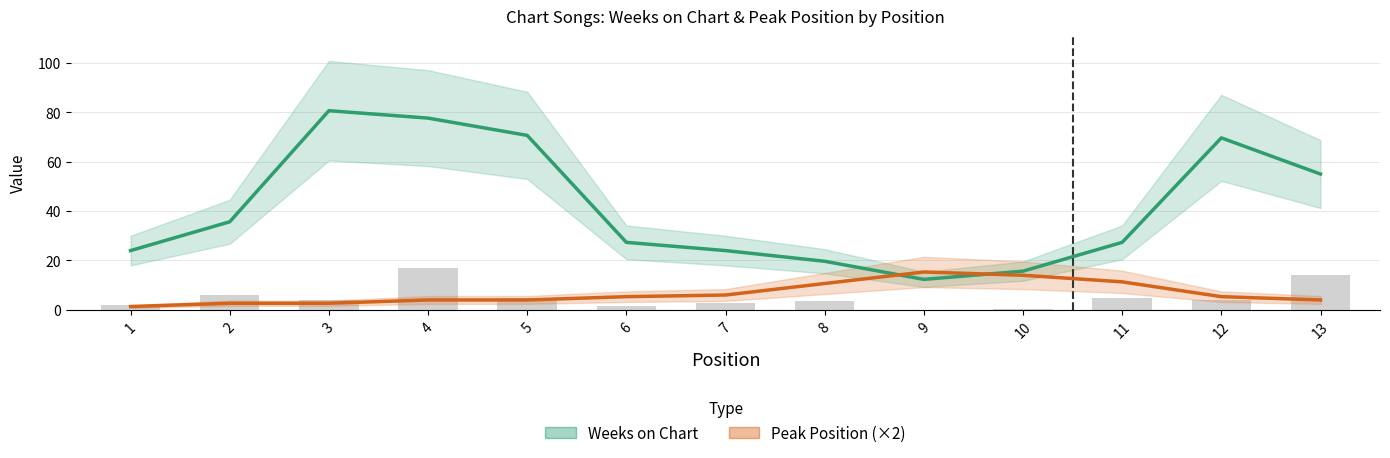

What is the lowest value of the Weeks on Chart series?

12.3